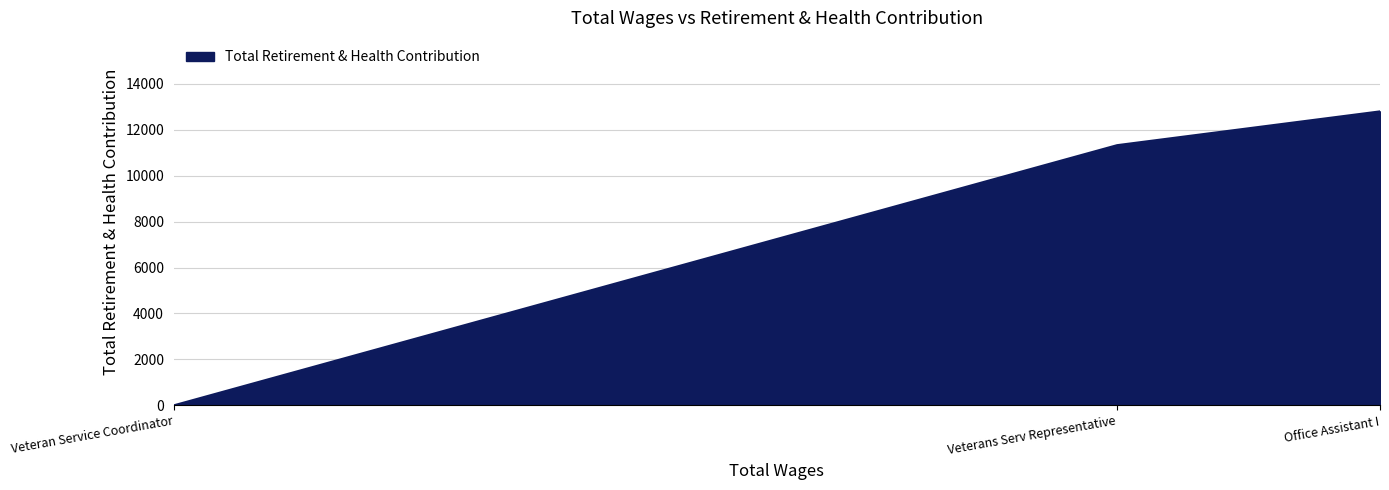

Reading left to right, transcribe all the data shown in this chart.

Veteran Service Coordinator=0	Veterans Serv Representative=11328	Office Assistant I=12799